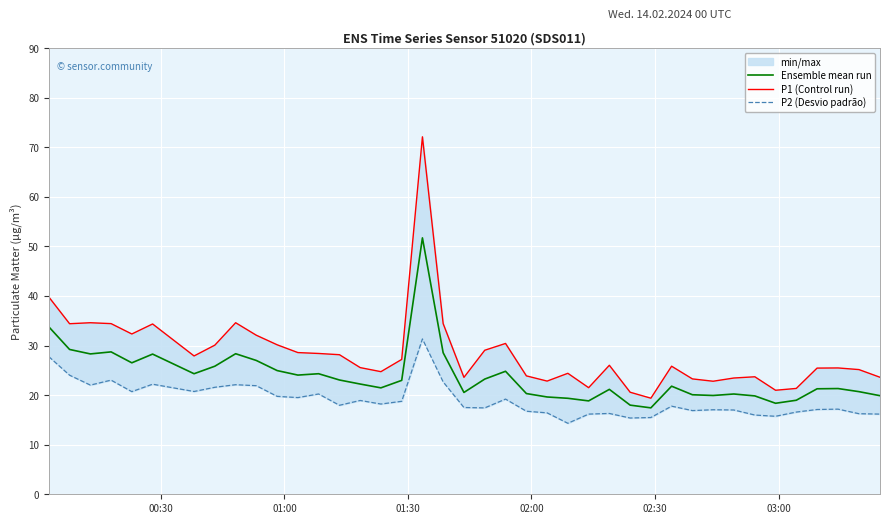

How many lines are shown in the chart?

3